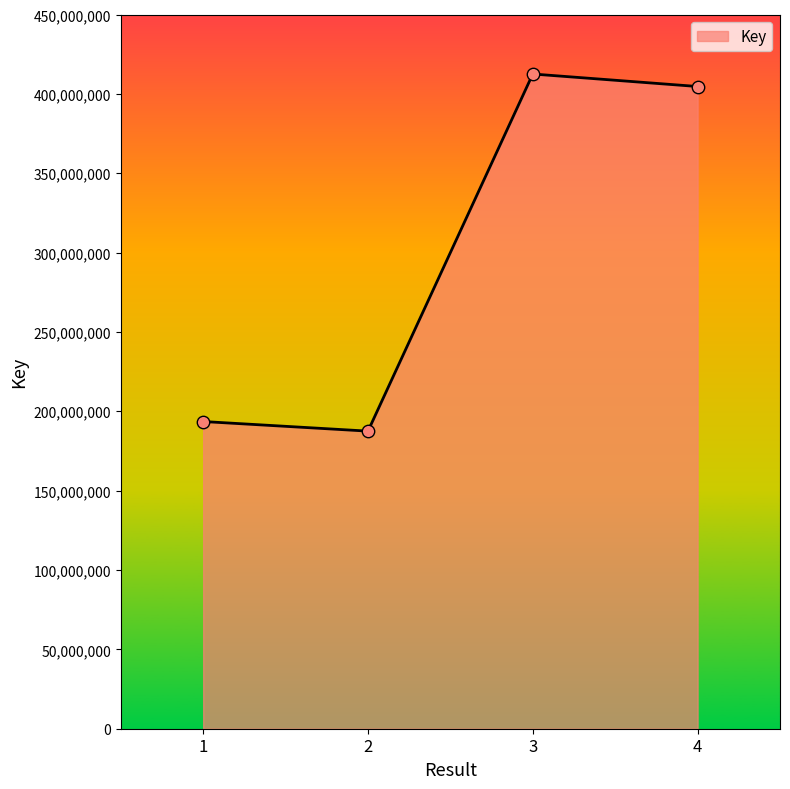

What is the change in value from 2 to 3?

+225007532